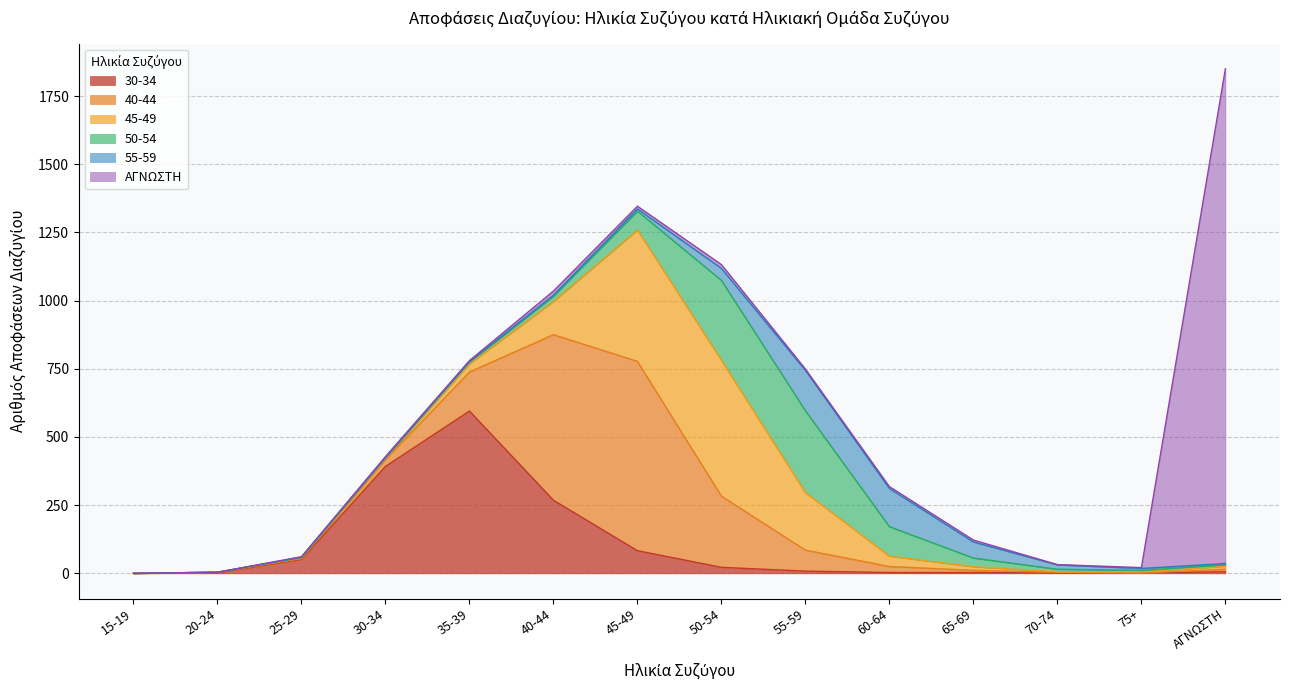

Which series has the largest range (max minus min)?

ΑΓΝΩΣΤΗ